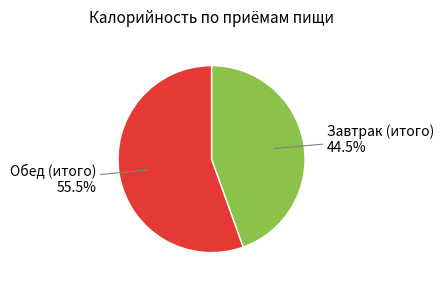

The Обед (итого) slice represents 66% of the pie. True or false?

False